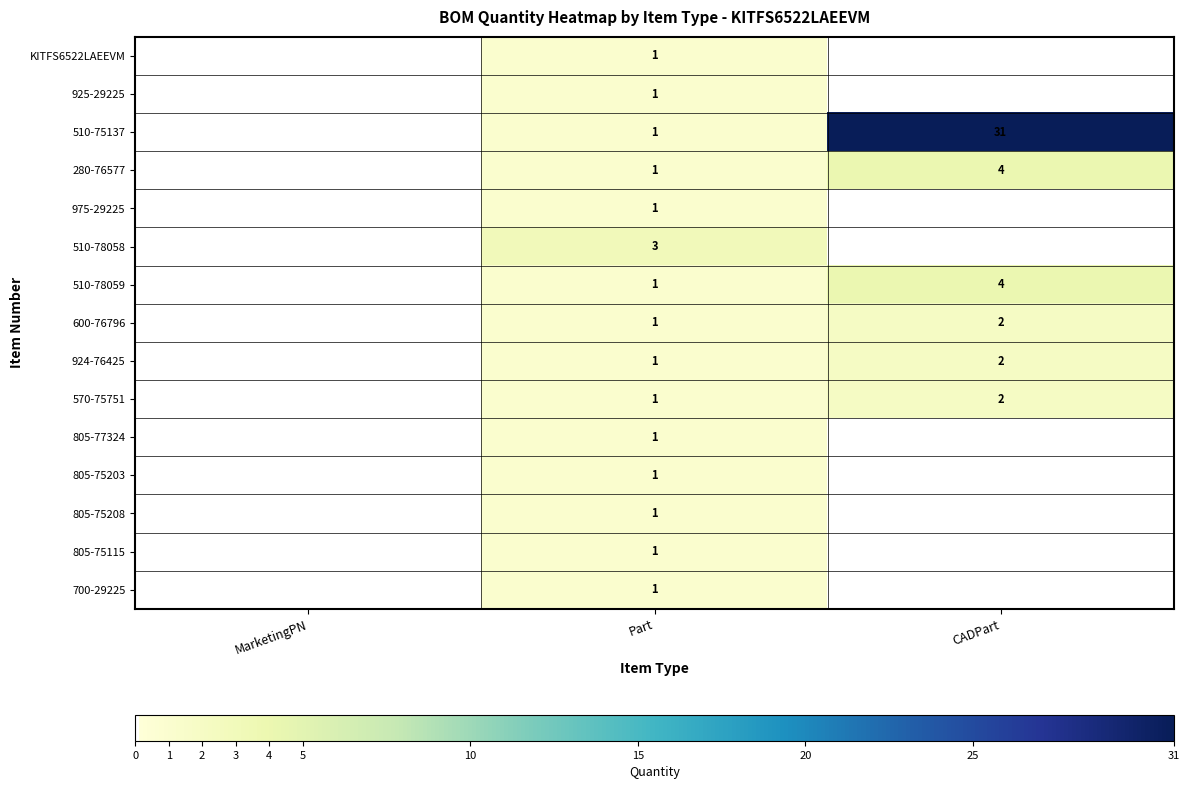

What is the total value across all series at Part?

17